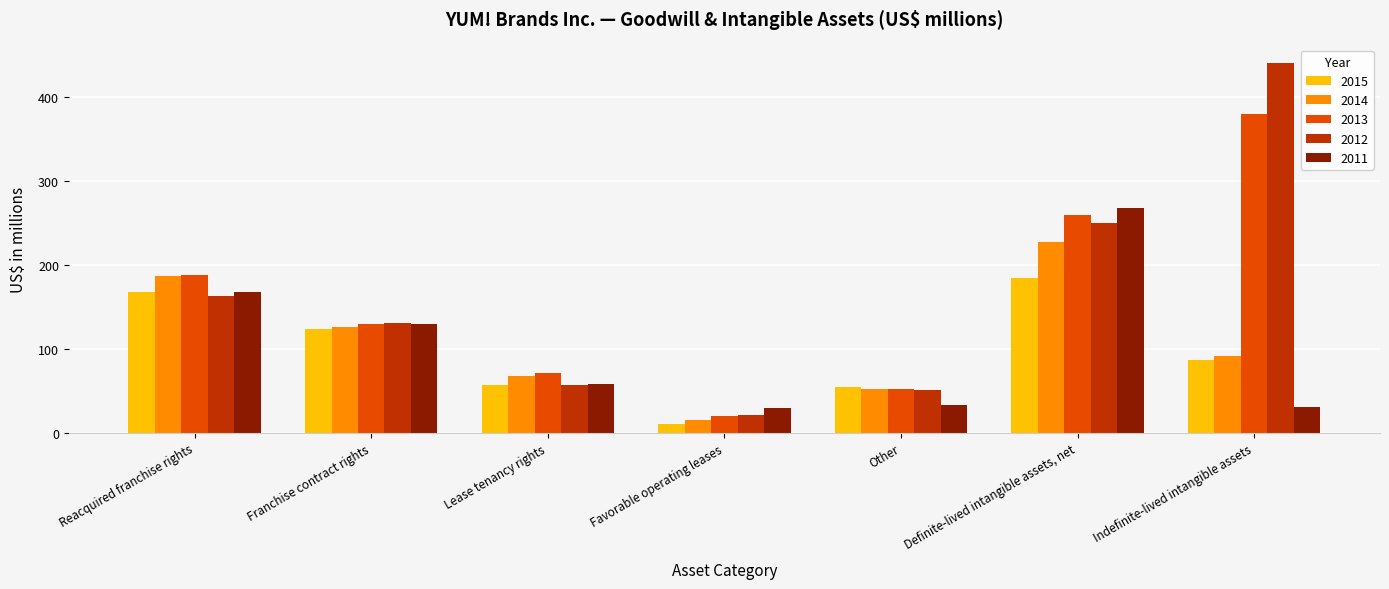

Reading right to left, transcribe all the data shown in this chart.

2015: 87	184	54	11	57	123	168
2014: 91	227	52	15	67	126	186
2013: 379	259	52	20	71	130	188
2012: 440	250	51	21	57	131	163
2011: 31	268	33	29	58	130	167